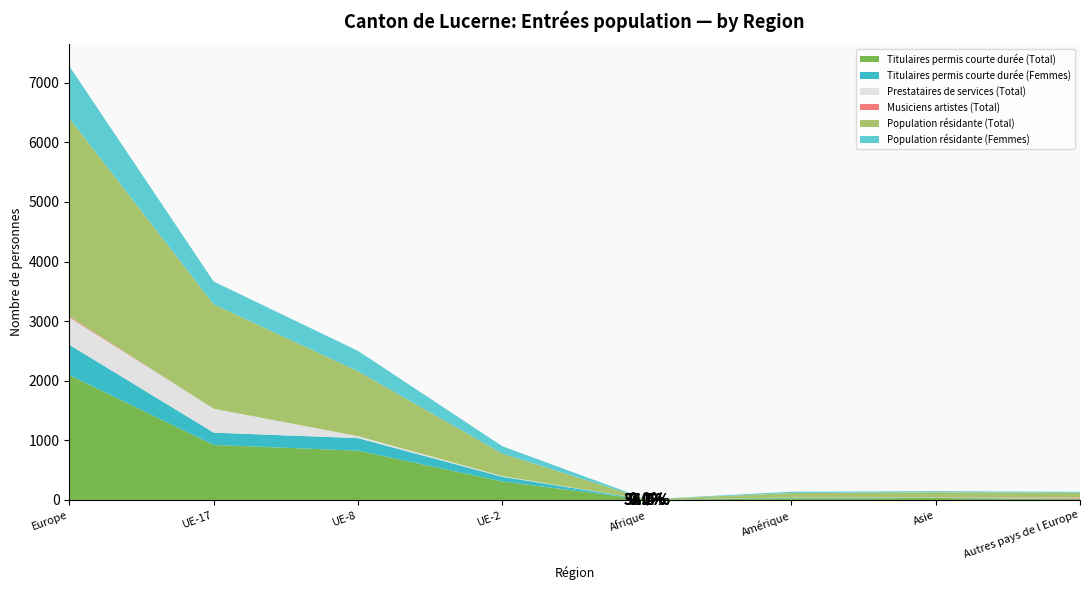

Reading left to right, transcribe all the data shown in this chart.

Titulaires permis courte durée (Total): 2096	923	828	310	4	25	33	15
Titulaires permis courte durée (Femmes): 509	207	210	79	0	11	5	4
Prestataires de services (Total): 459	402	33	11	1	2	4	5
Musiciens artistes (Total): 16	0	0	0	0	2	4	16
Population résidante (Total): 3328	1752	1088	377	6	76	84	81
Population résidante (Femmes): 873	382	342	124	0	22	18	16